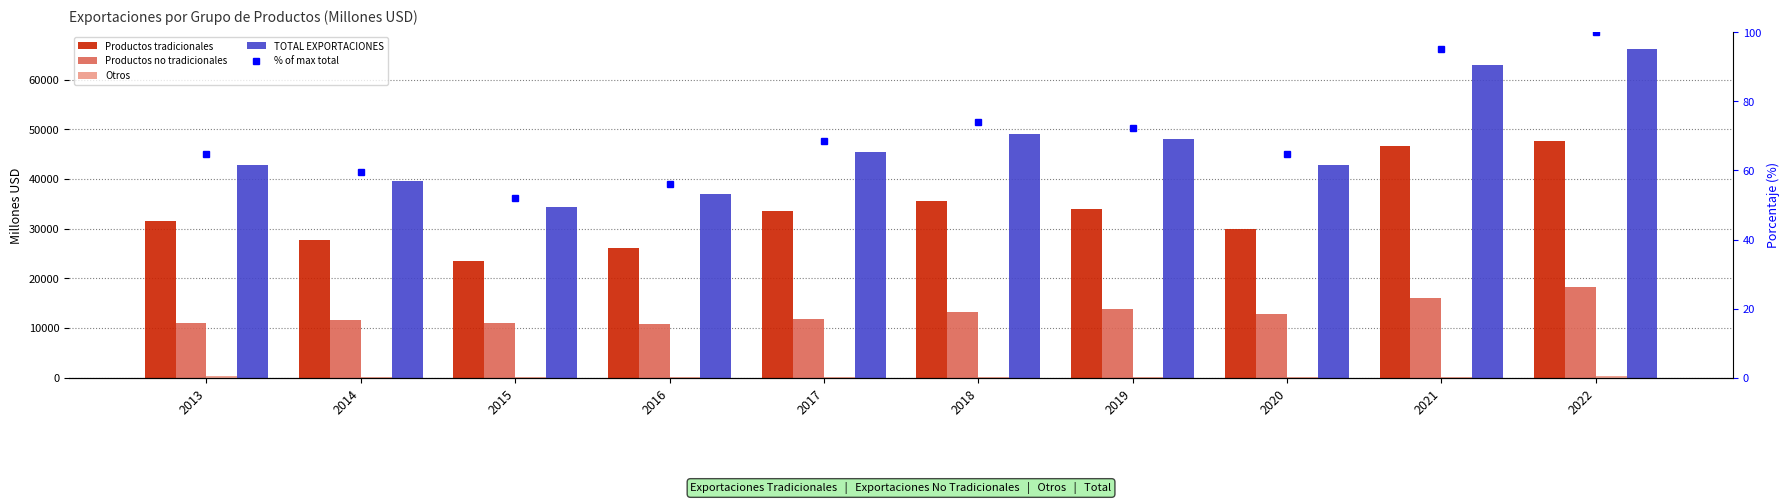

What is the sum of the Otros values at 2018 and 2020?

310.0